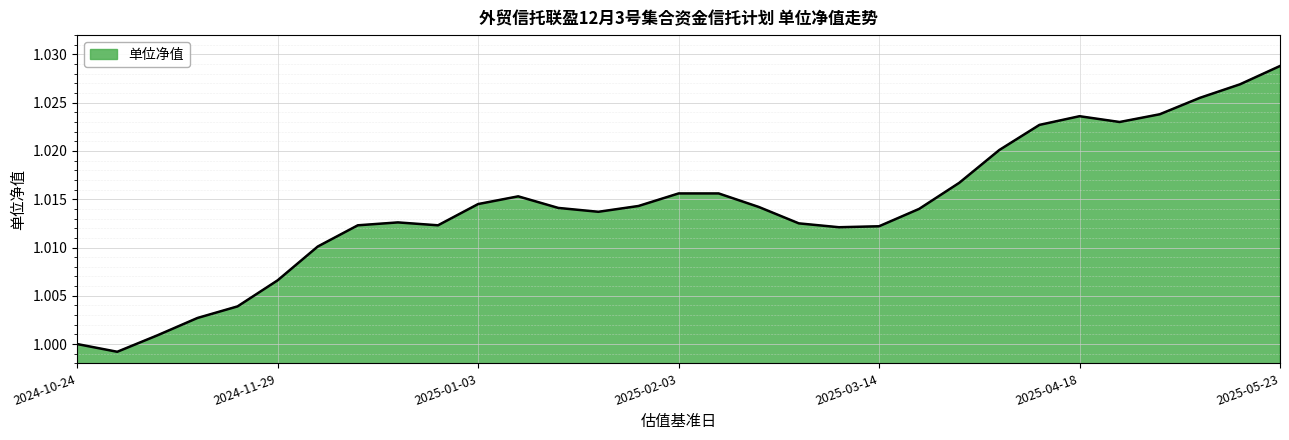

Does the chart display data point markers on the line(s)?

No